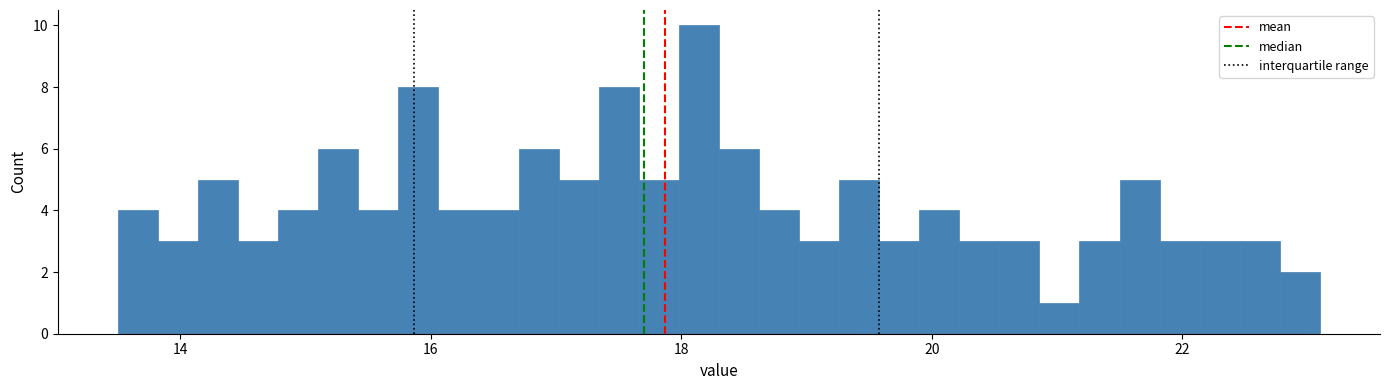

Read against the x-axis, roughly where is the centre of the tallest bar?

18.2